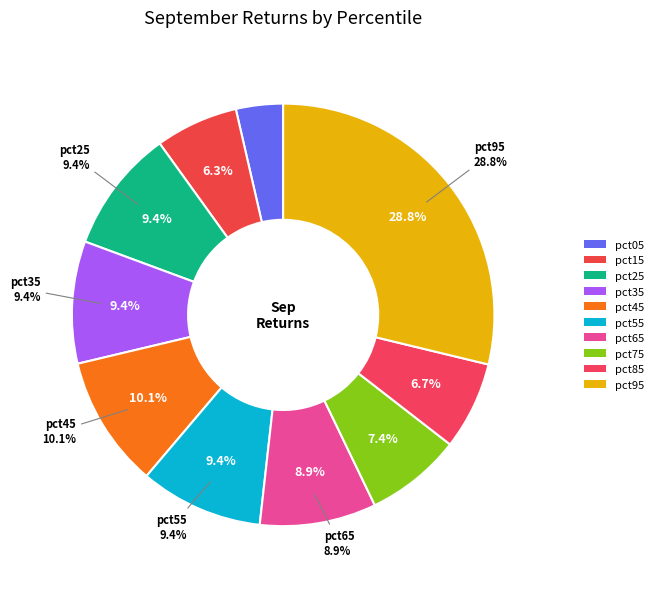

Combined, do pct55 and pct15 account for over 50%?

No